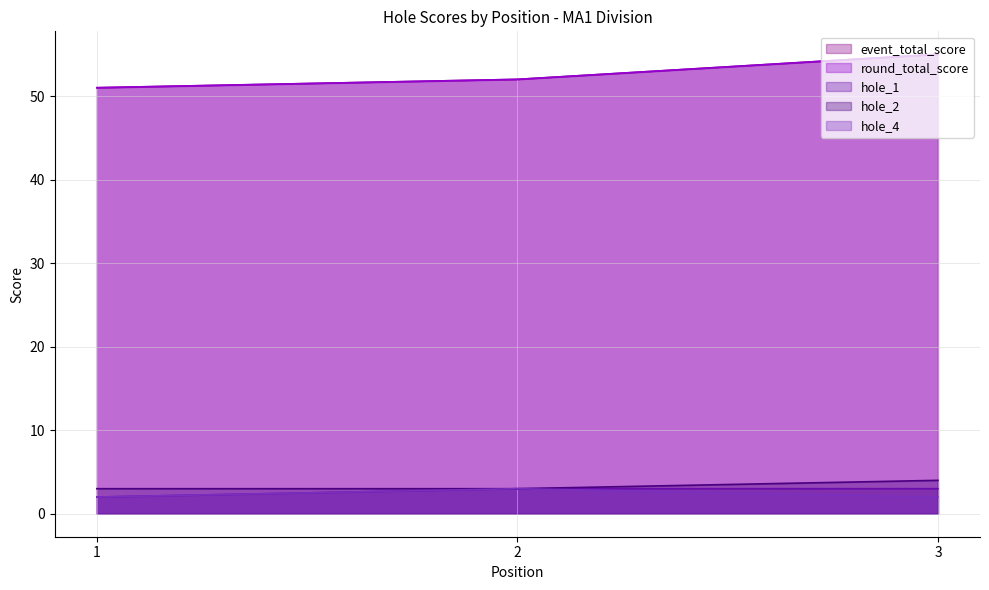

What is the total value across all series at 1?

109